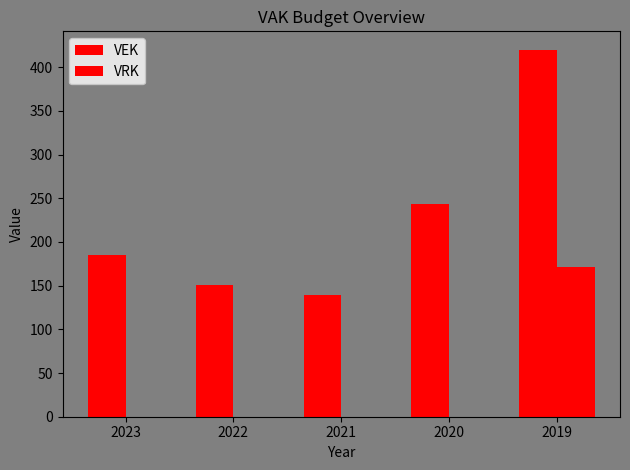

How many series are shown in this chart?

2